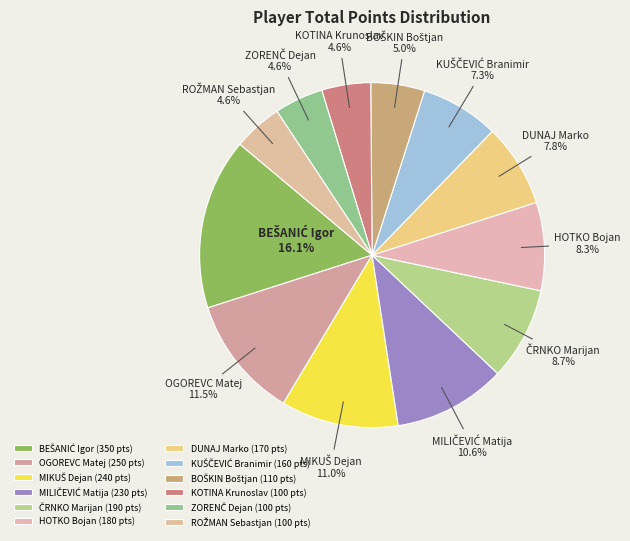

Is there any slice that represents more than half of the pie?

No